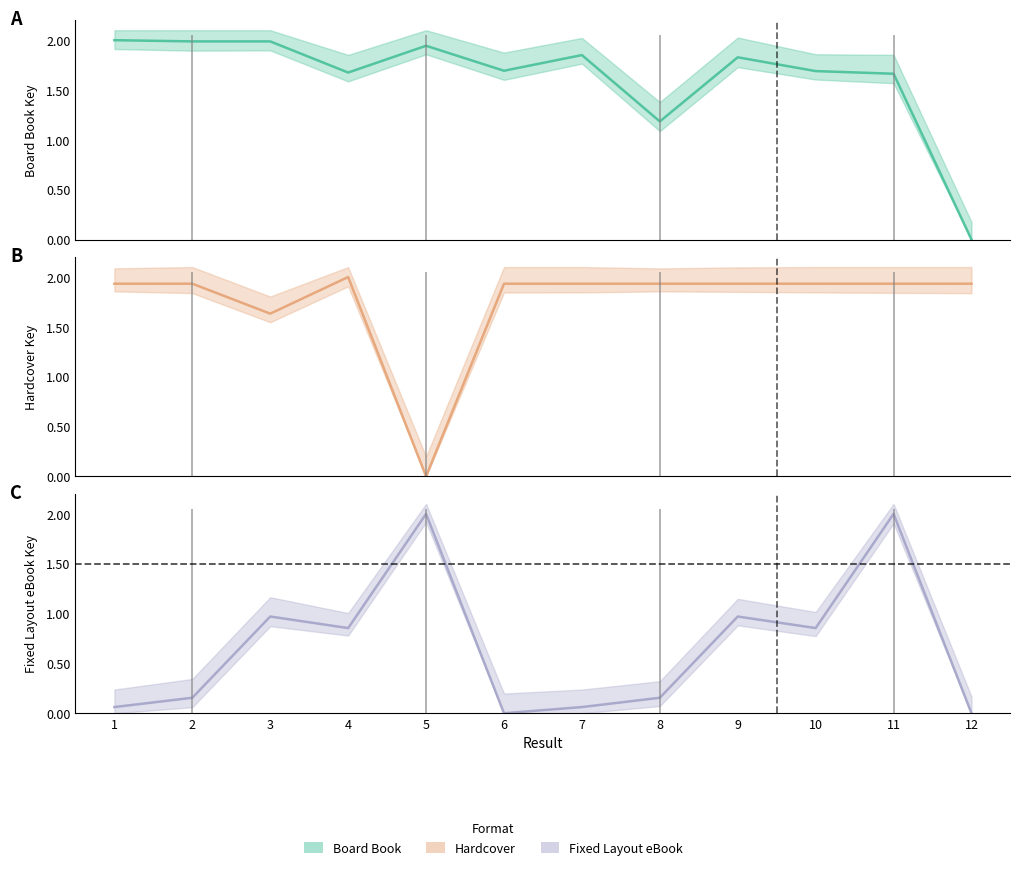

Which series has the largest range (max minus min)?

Board Book